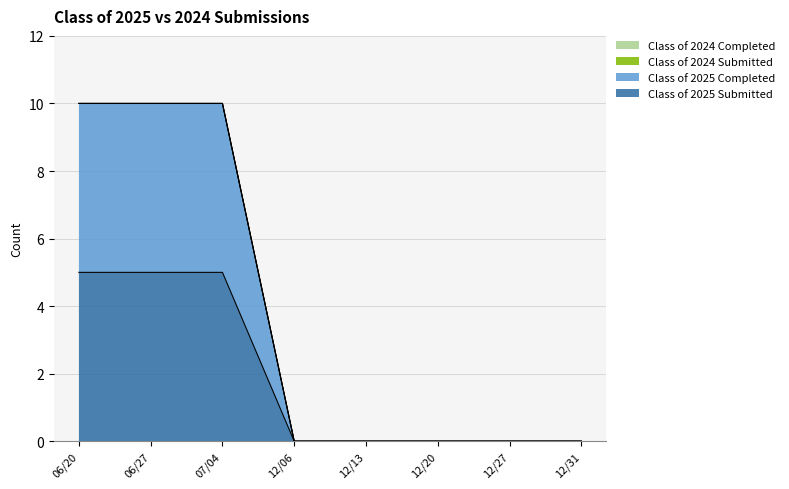

Rank the series by their average value, from highest to lowest.

Class of 2025 Completed, Class of 2025 Submitted